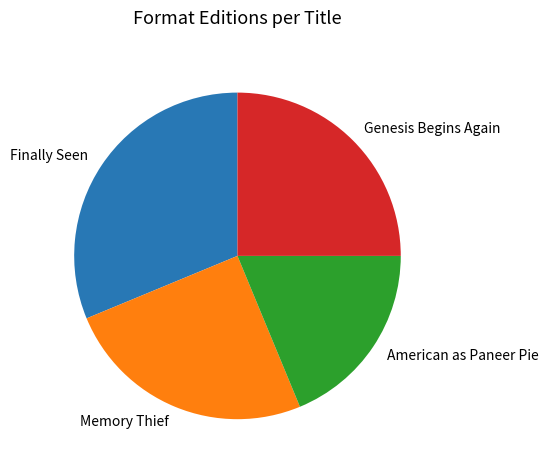

Does any single category account for the majority?

No